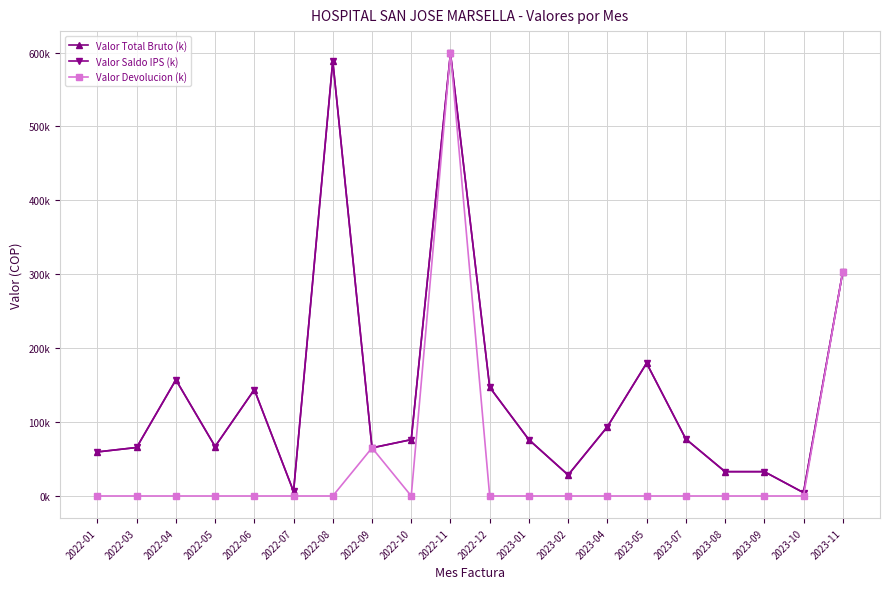

Does the chart have visible grid lines?

Yes